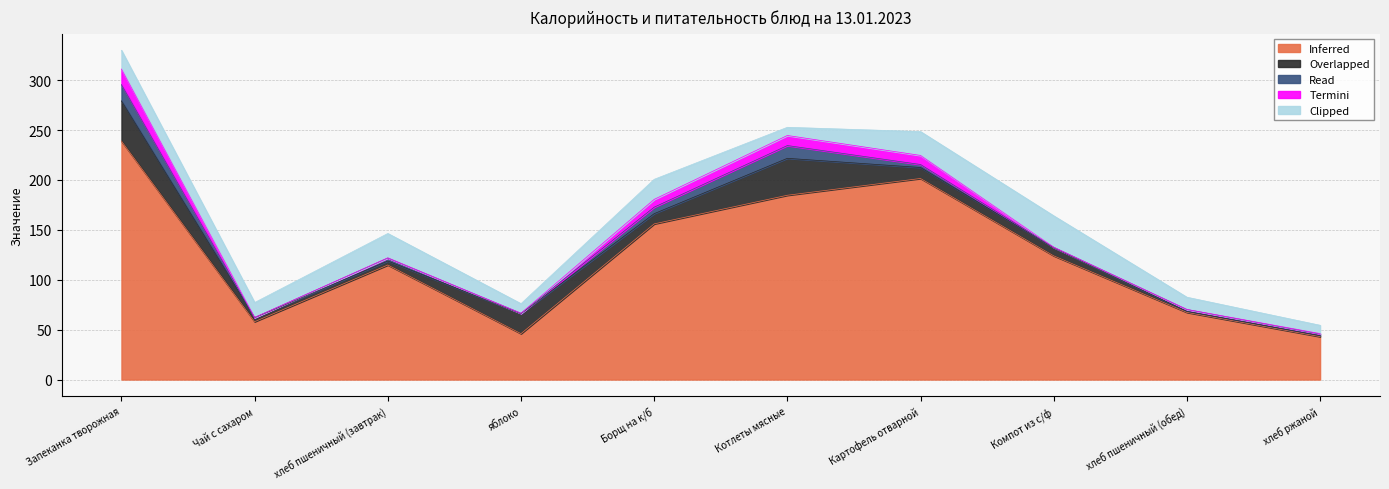

How many values in Termini are above zero?

7